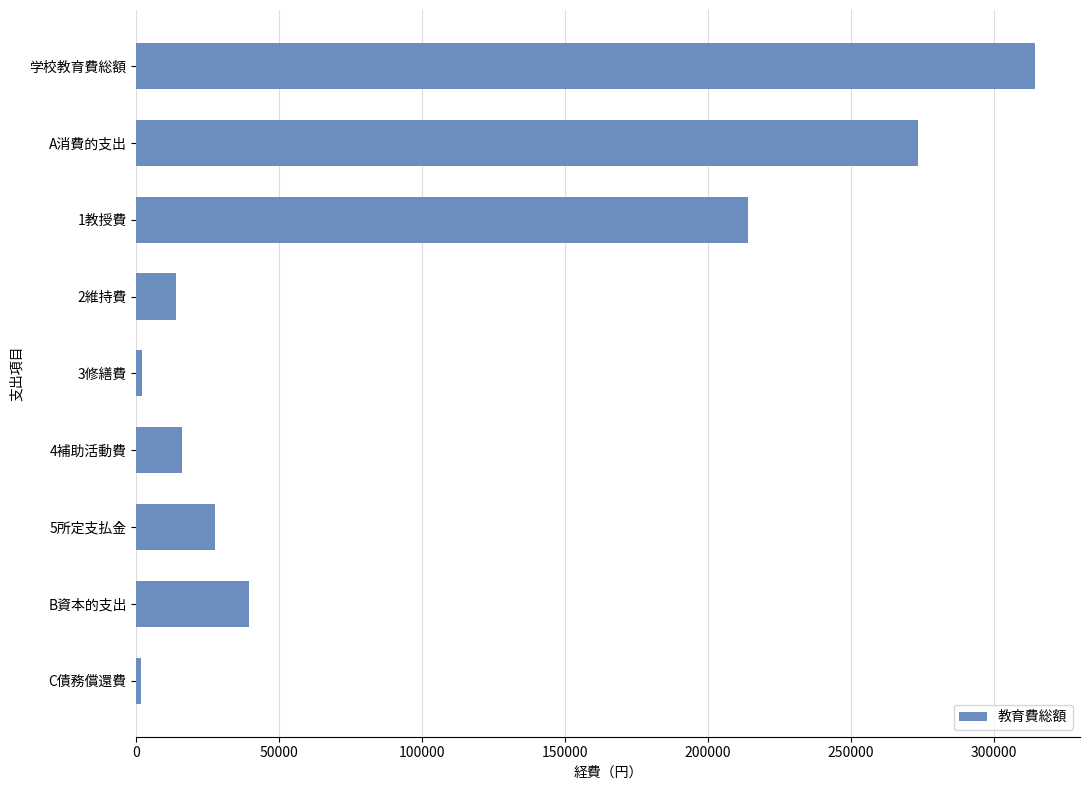

What is the label of the 2nd bar from the top?

A消費的支出